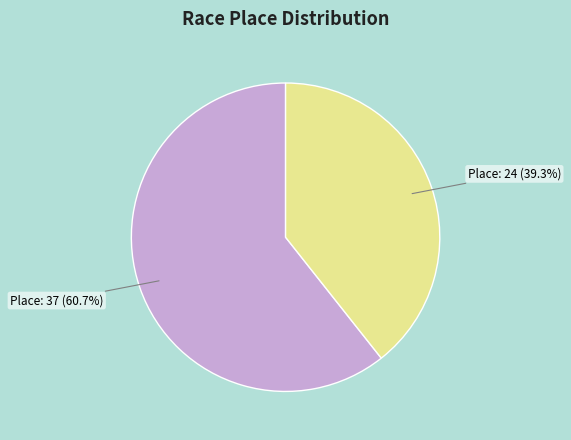

Does any single category account for the majority?

Yes